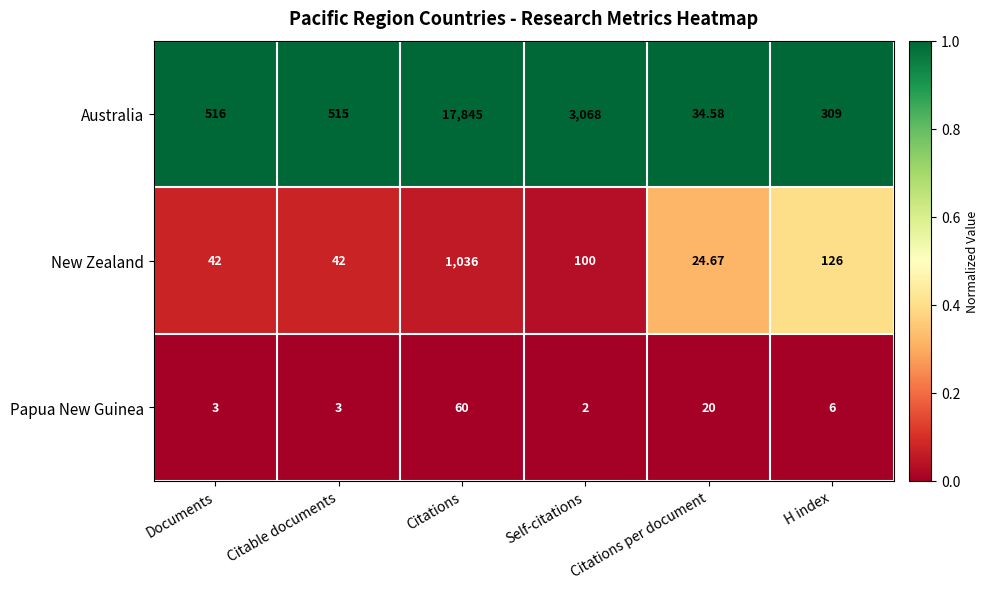

Which series has the widest spread of values?

Australia